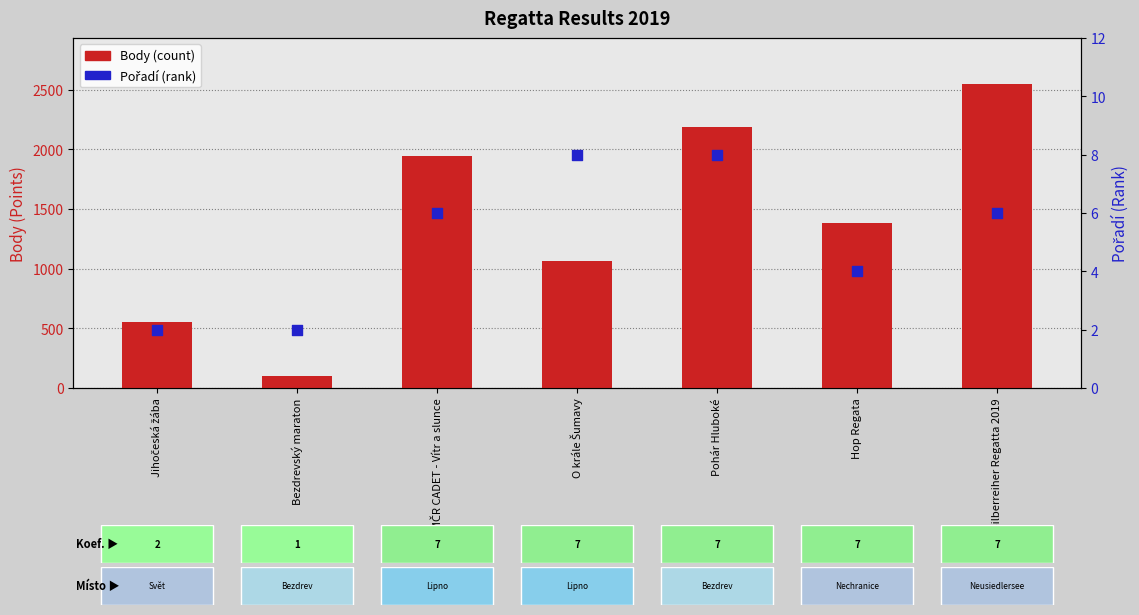

Which series has the largest total across all categories?

Body (count)